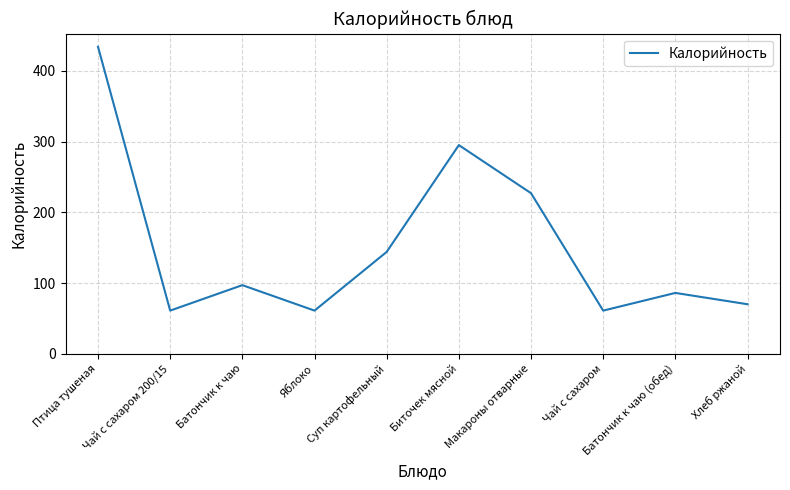

What position from the right is Птица тушеная?

10